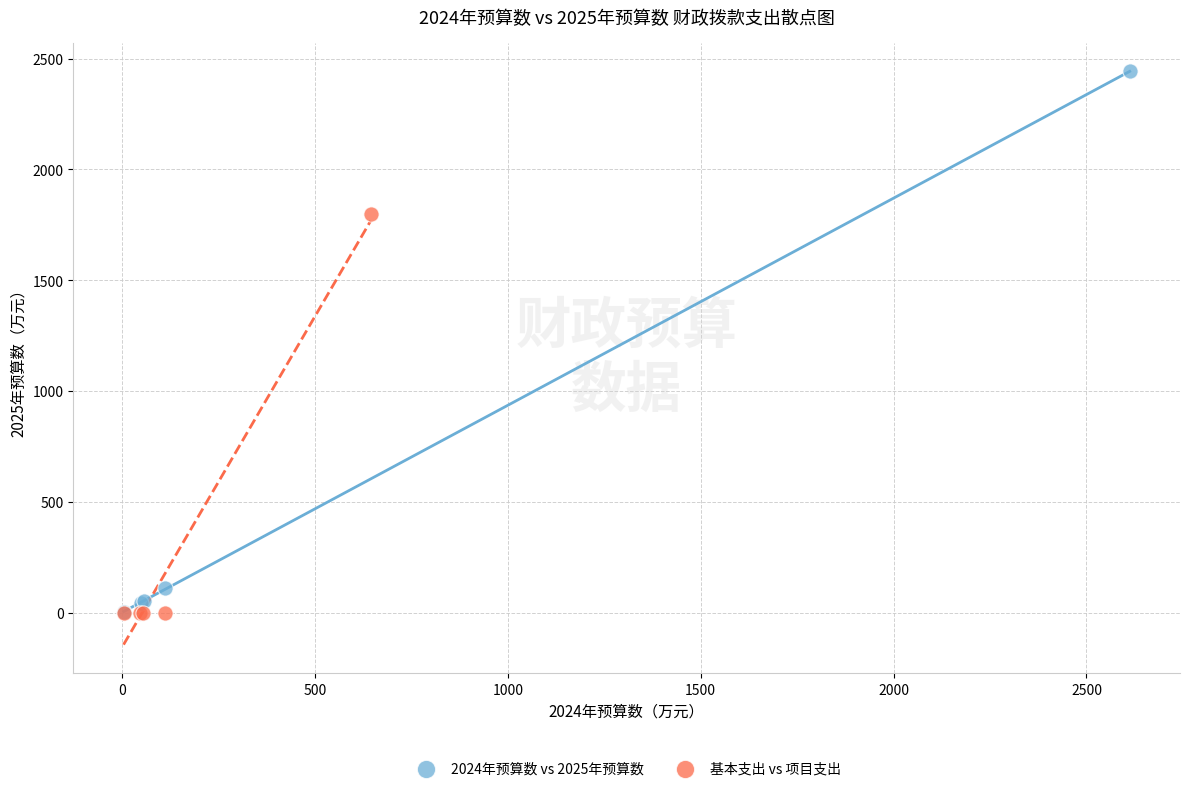

Which series reaches the maximum Y coordinate?

2024年预算数 vs 2025年预算数